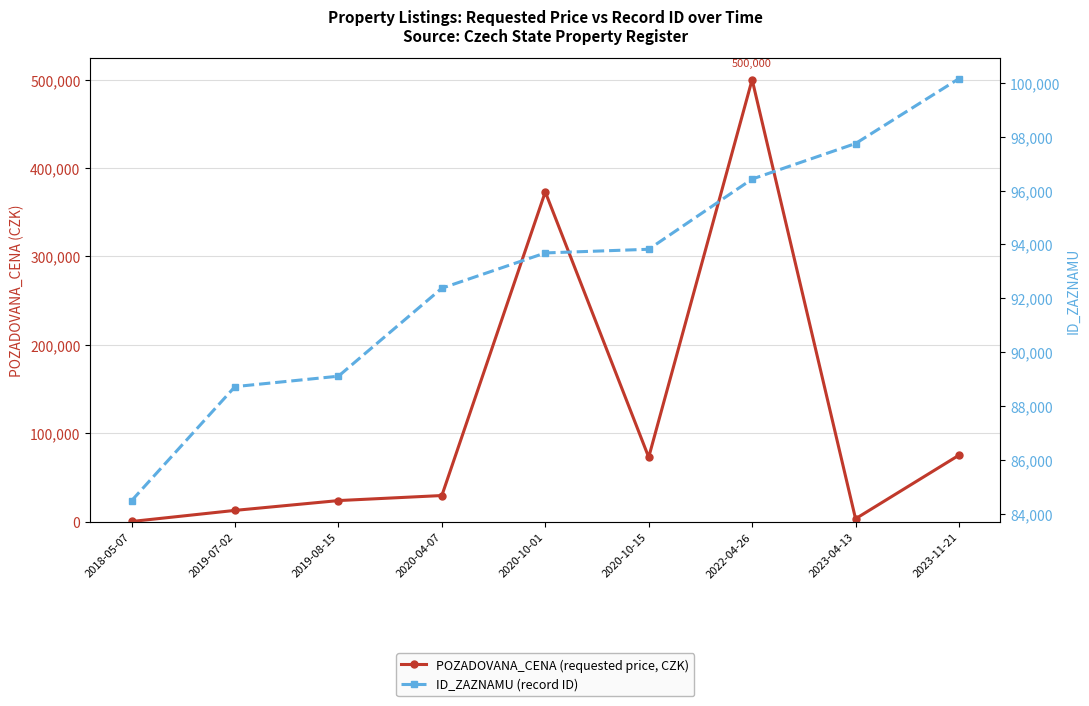

Is the value of POZADOVANA_CENA at 2020-04-07 greater than the value of ID_ZAZNAMU at 2019-07-02?

No